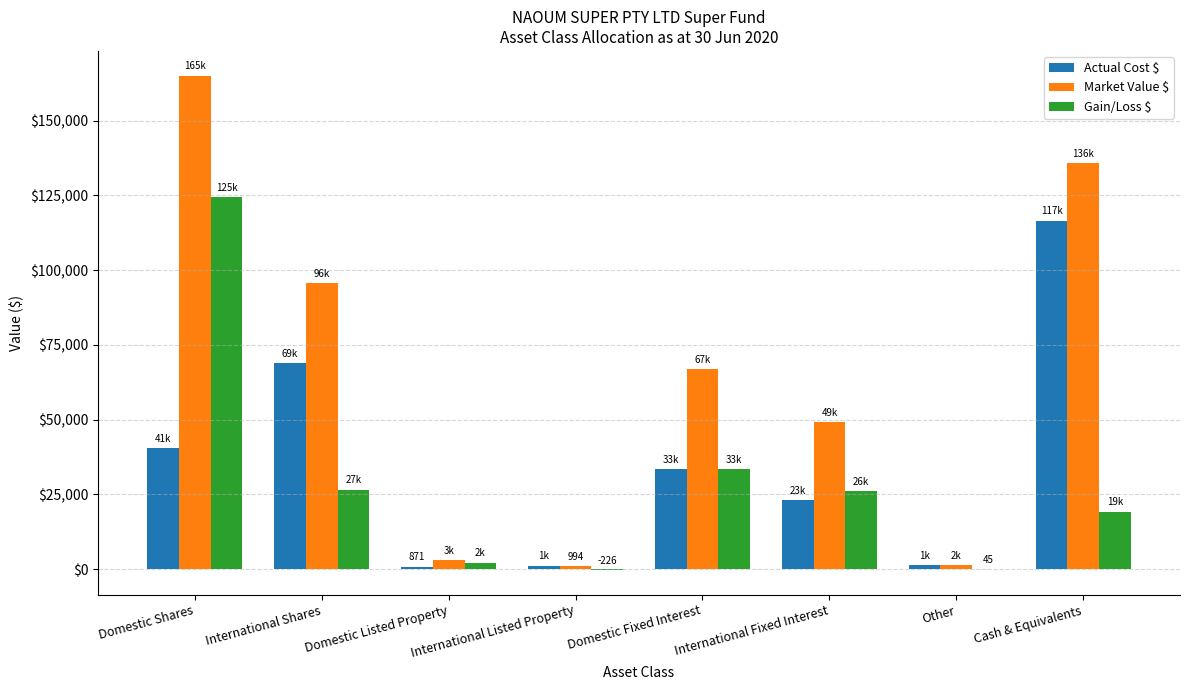

The value of Actual Cost $ at International Shares is 24943.2. True or false?

False